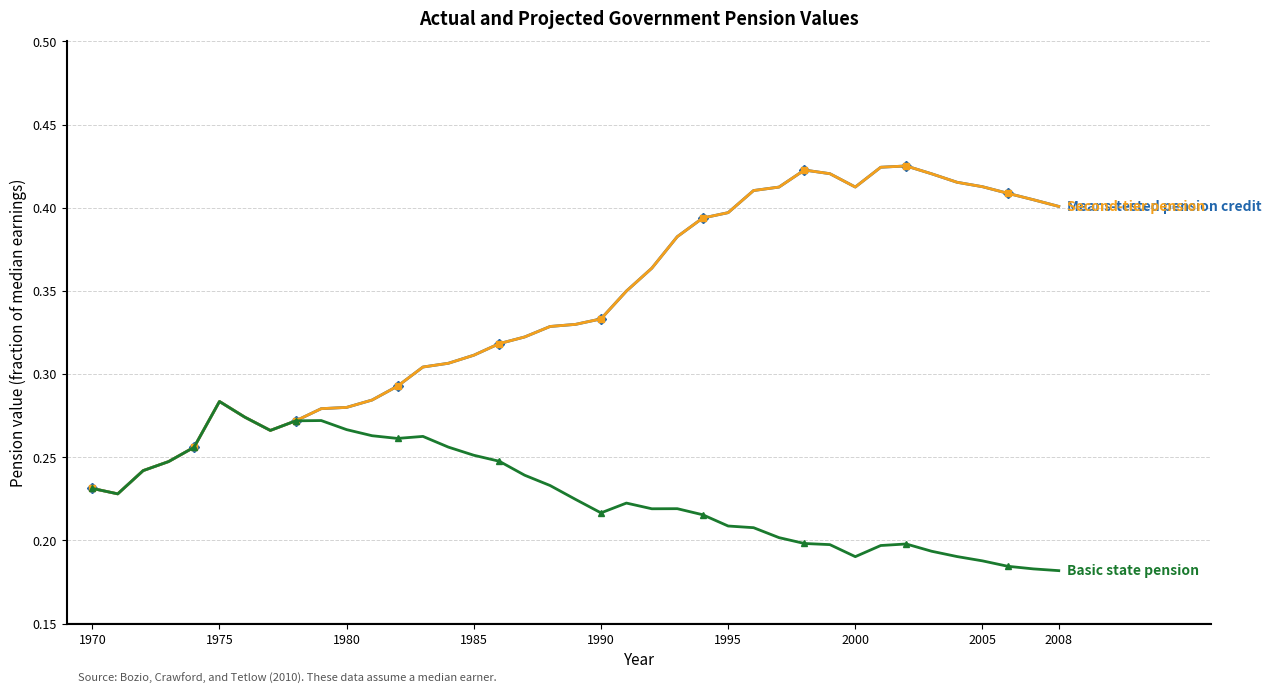

How many lines are shown in the chart?

3